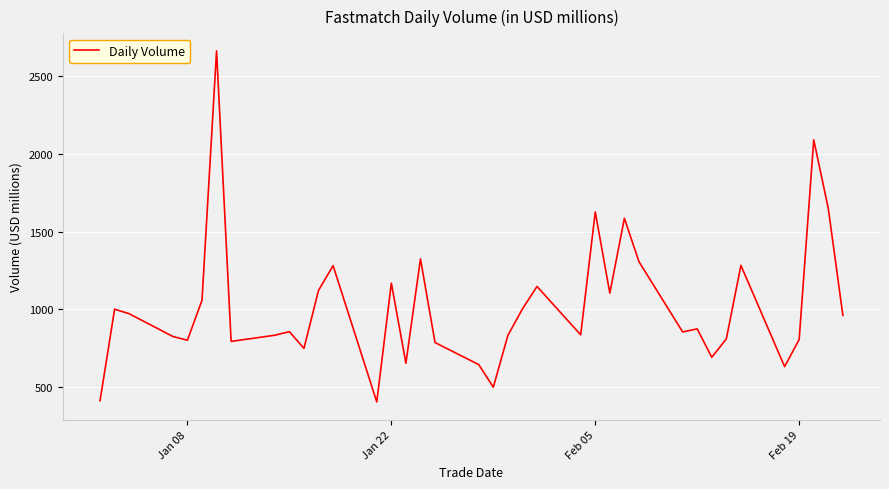

What is the difference between the maximum and minimum values?

2257.8